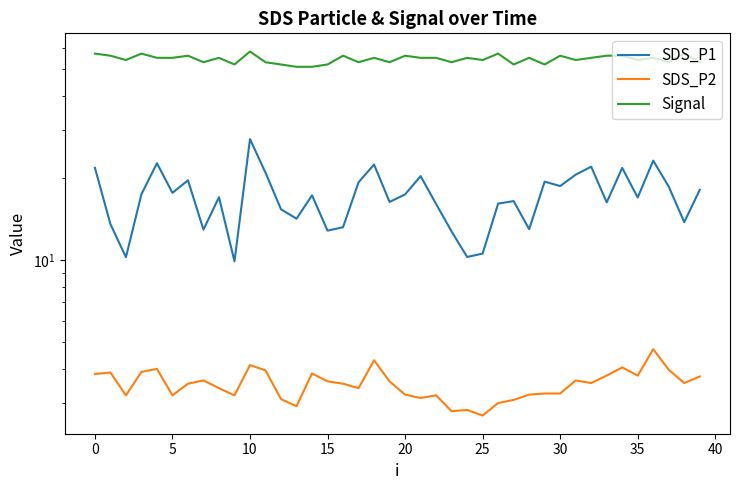

The SDS_P1 series shows 22.2 at 19. True or false?

False